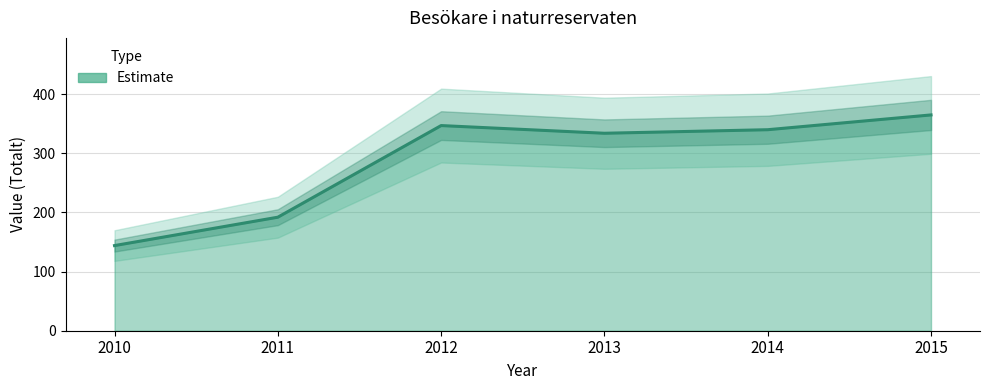

What is the value of the 6th point from the left?

365